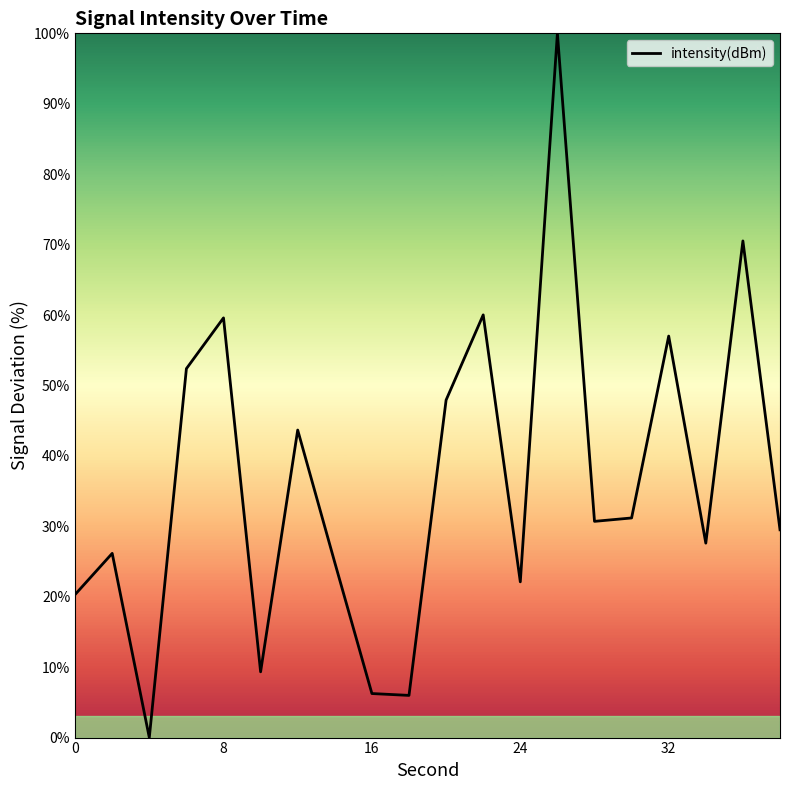

What is the difference between the maximum and minimum values?

100.0